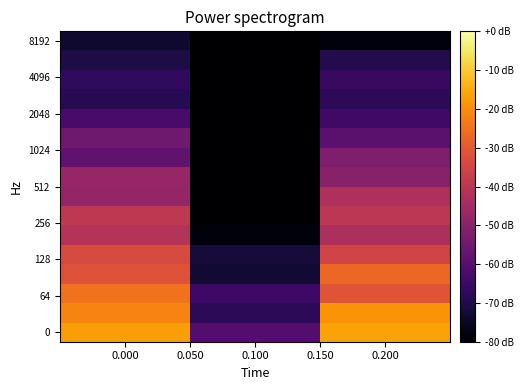

Count the number of data series in this chart.

16